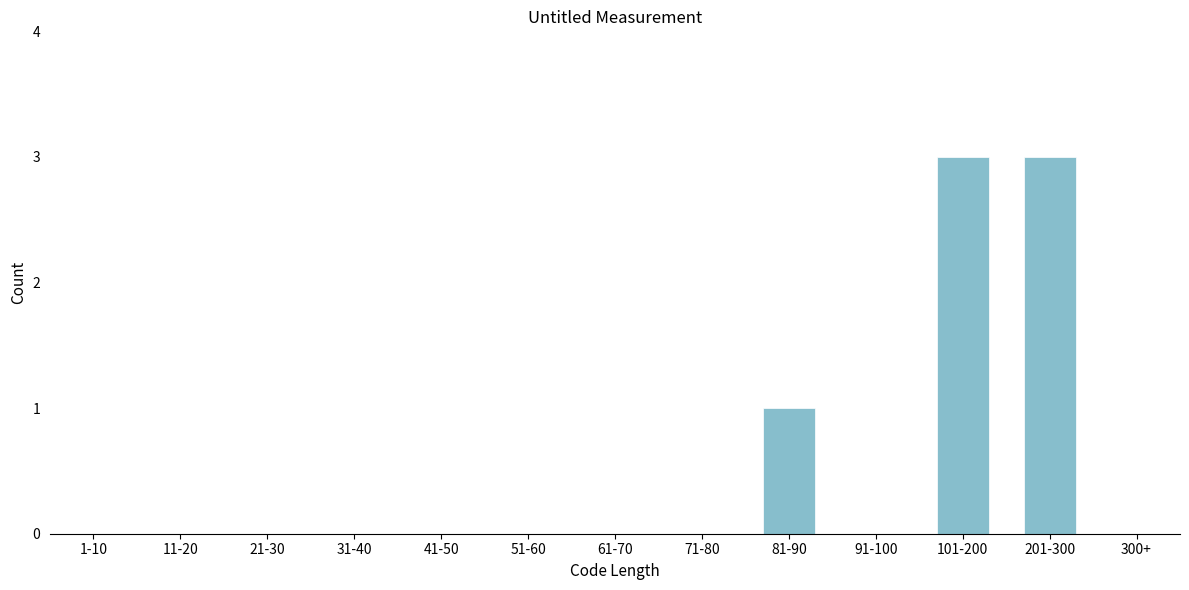

Reading left to right, list all the values displayed in this chart.

1-10=0	11-20=0	21-30=0	31-40=0	41-50=0	51-60=0	61-70=0	71-80=0	81-90=1	91-100=0	101-200=3	201-300=3